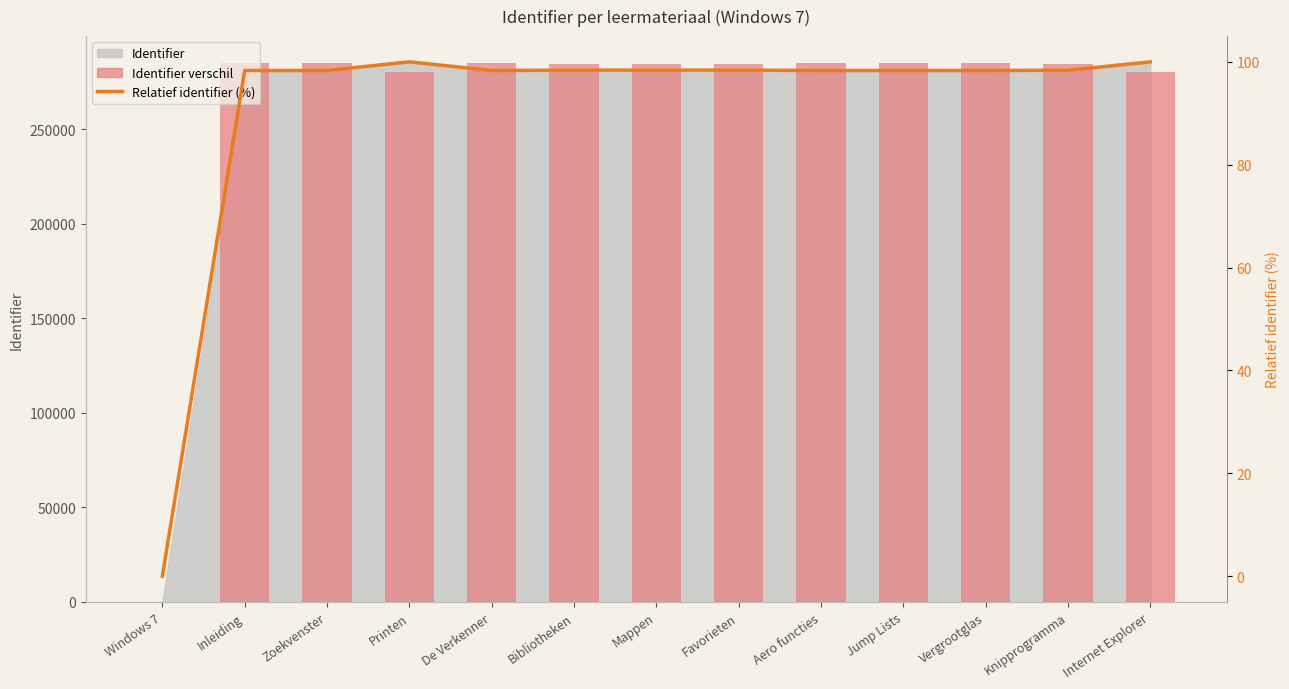

Is it true that Identifier verschil equals 285002.0 at Inleiding?

True